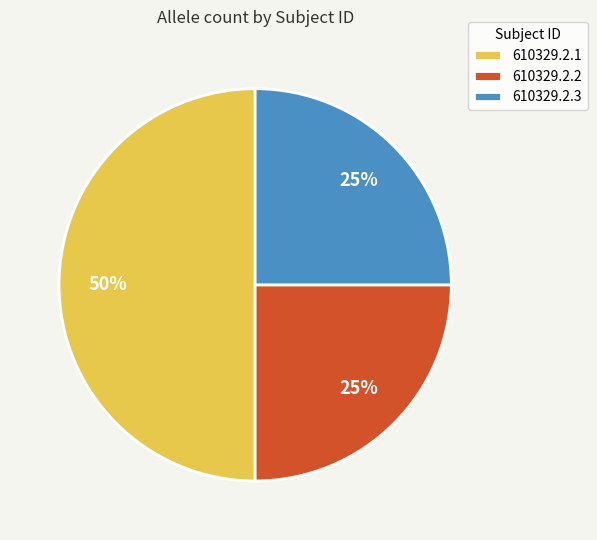

What is the ratio of the value at 610329.2.1 to the value at 610329.2.2?

2.0